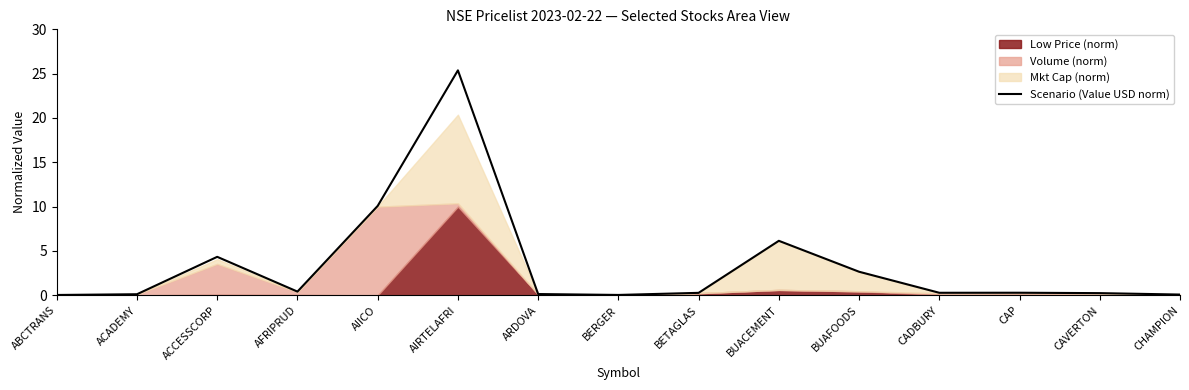

Between CHAMPION and CAP, which is larger?

CAP